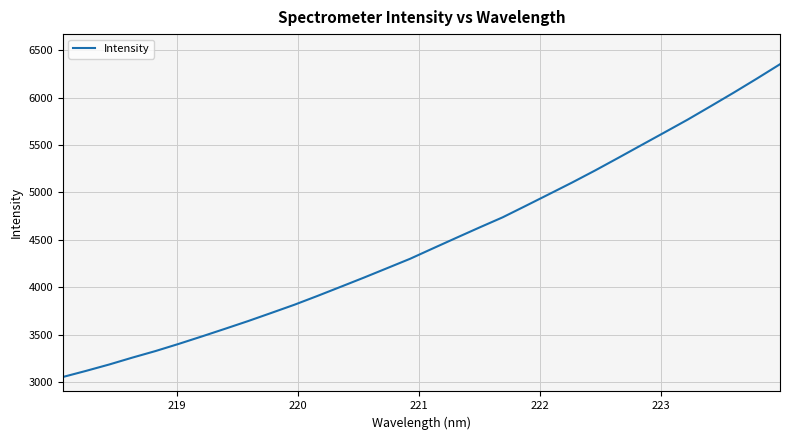

What is the difference between the maximum and minimum values?

3298.8